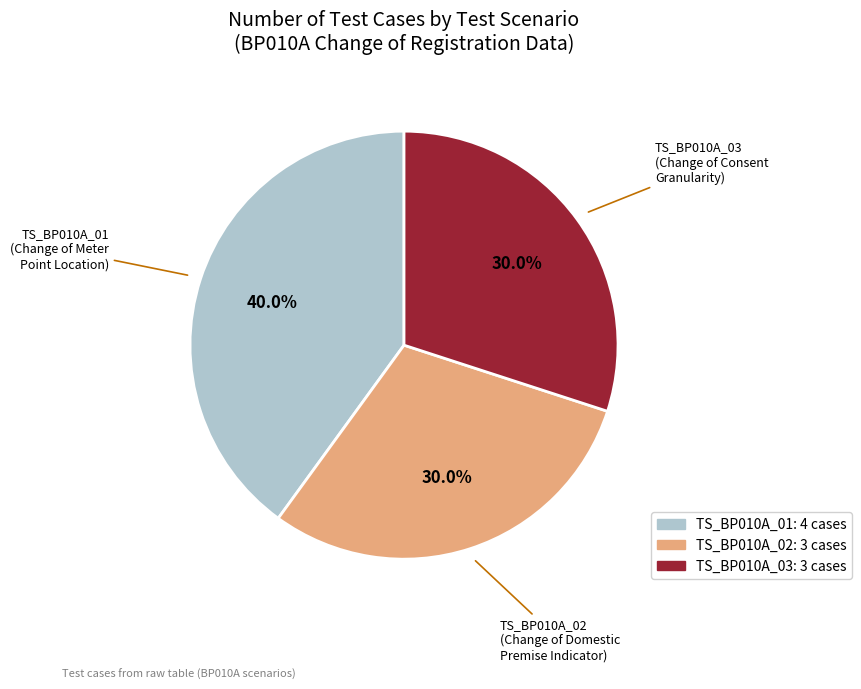

Is the sum of TS_BP010A_02 and TS_BP010A_03 greater than half?

Yes